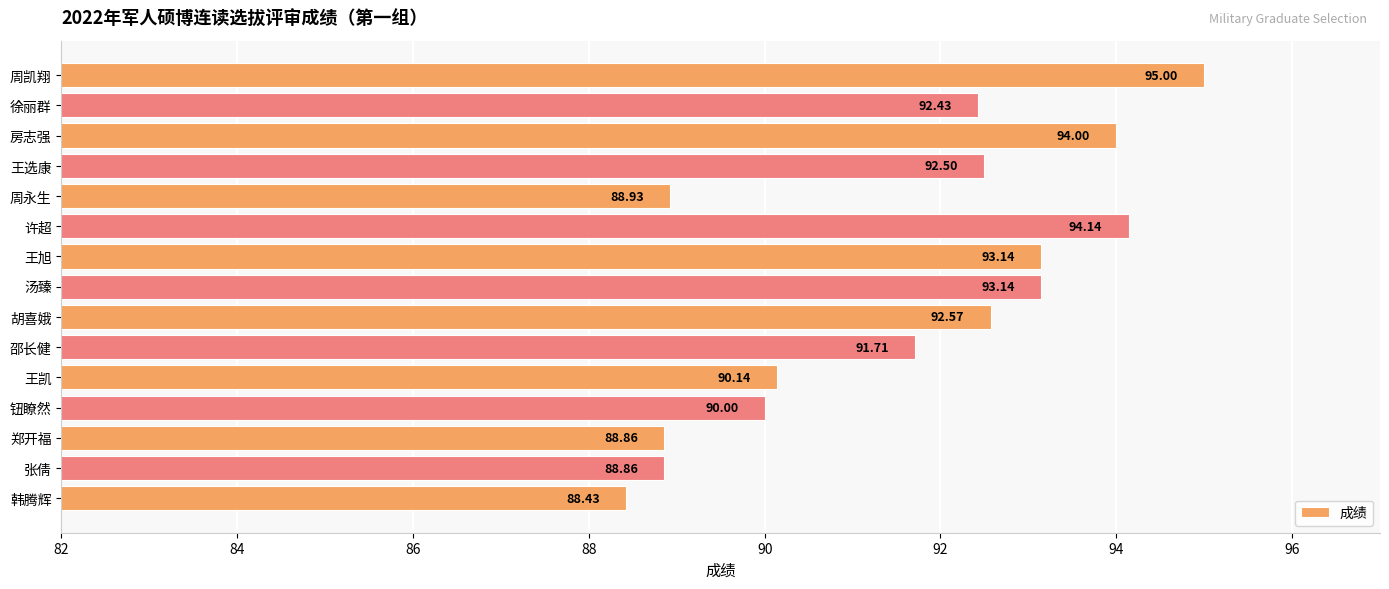

What is the sum of all values?

1373.9